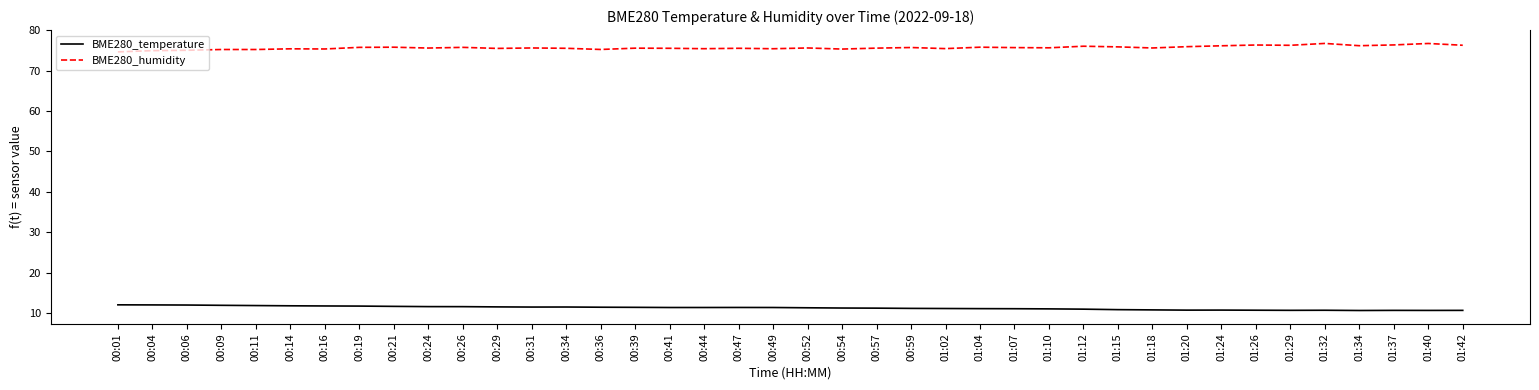

What position from the right is 01:02?

16